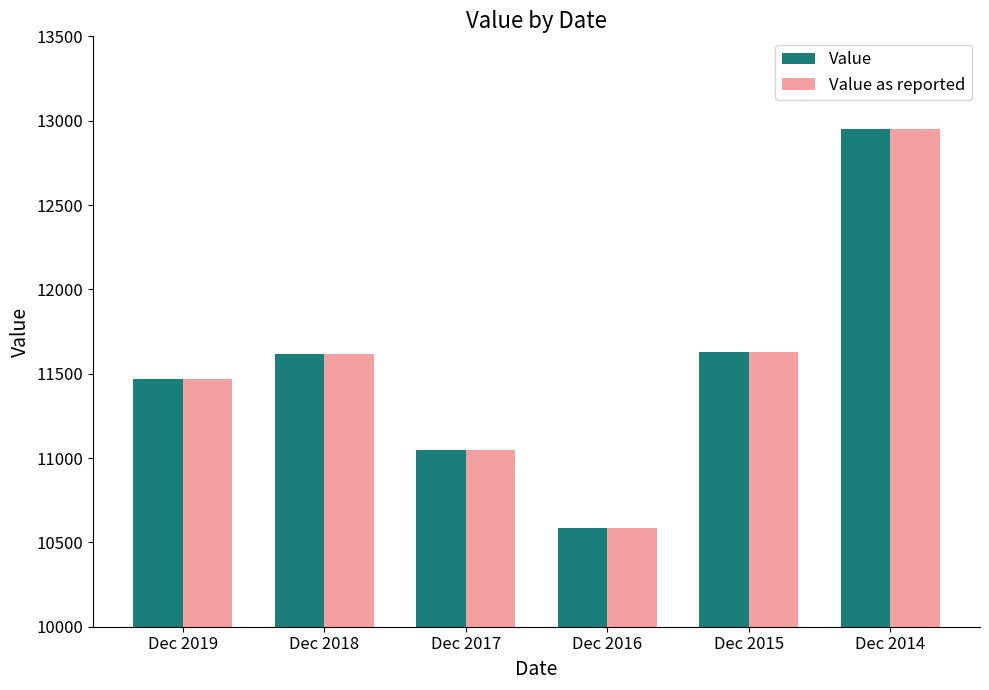

What is the difference between the Value values at Dec 2016 and Dec 2017?

461